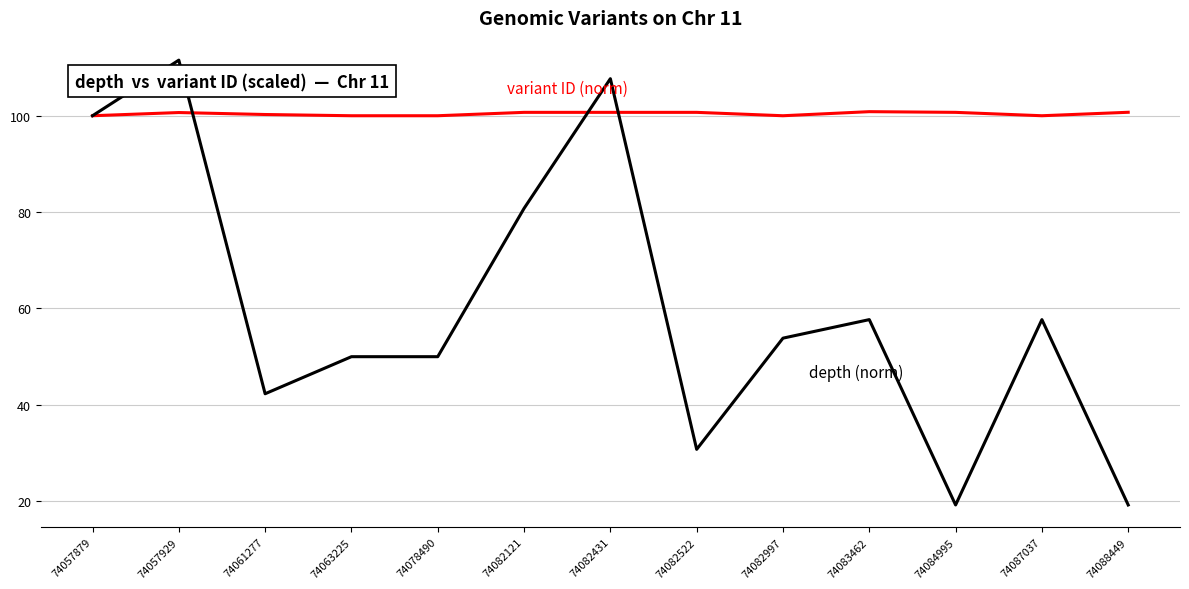

What is the maximum value shown in the chart?

111.5